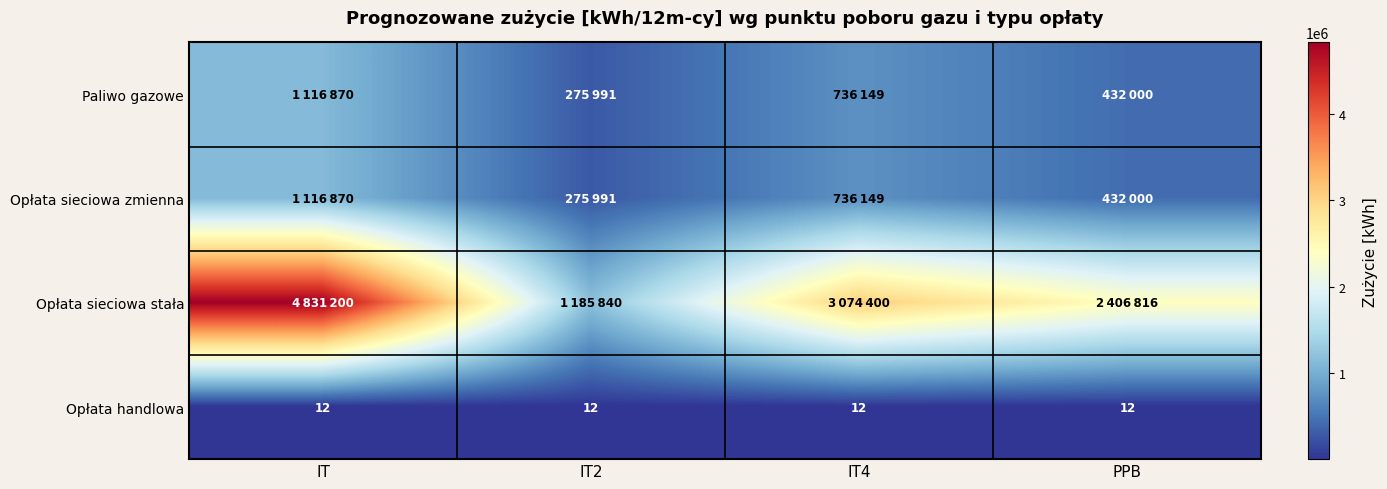

What is the approximate value of Opłata handlowa at IT?

12